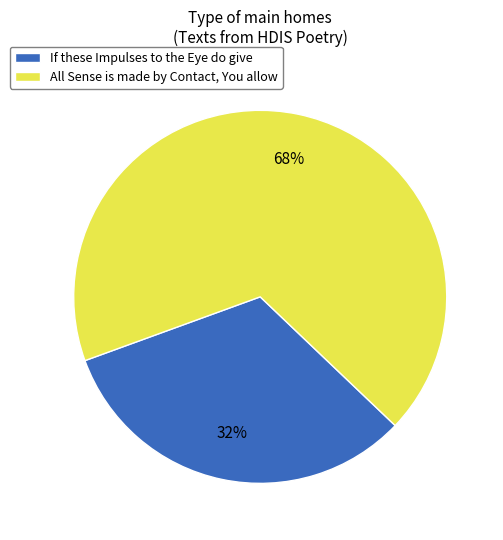

Which slice is the smallest?

If these Impulses to the Eye do give